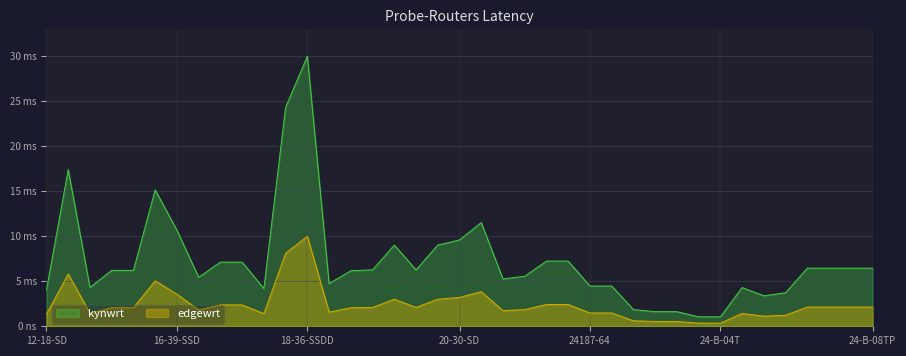

Rank the series by their average value, from highest to lowest.

kynwrt, edgewrt